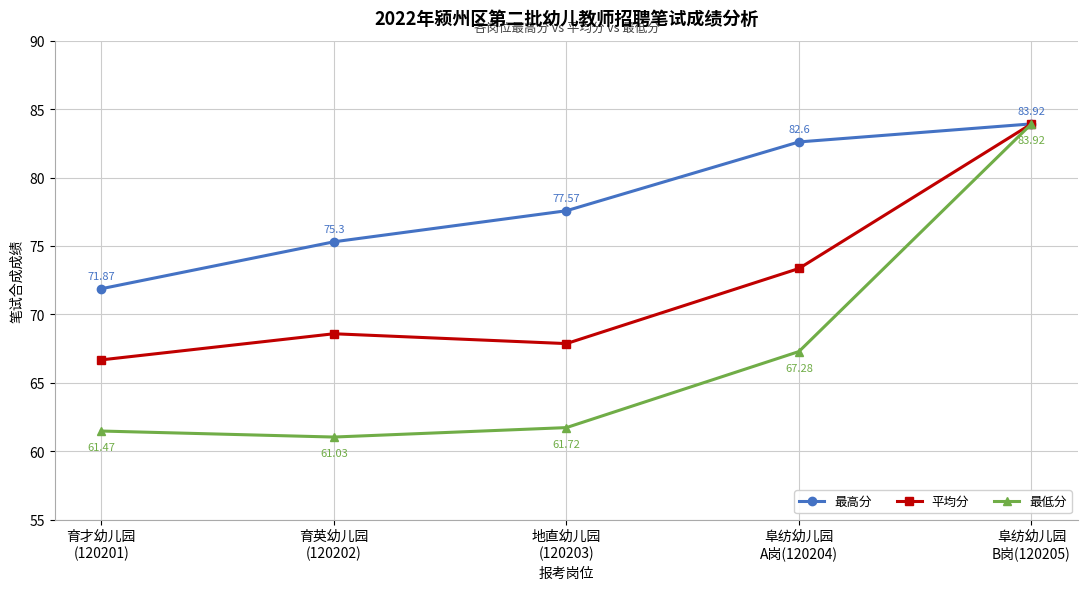

Which series has the largest total across all categories?

最高分